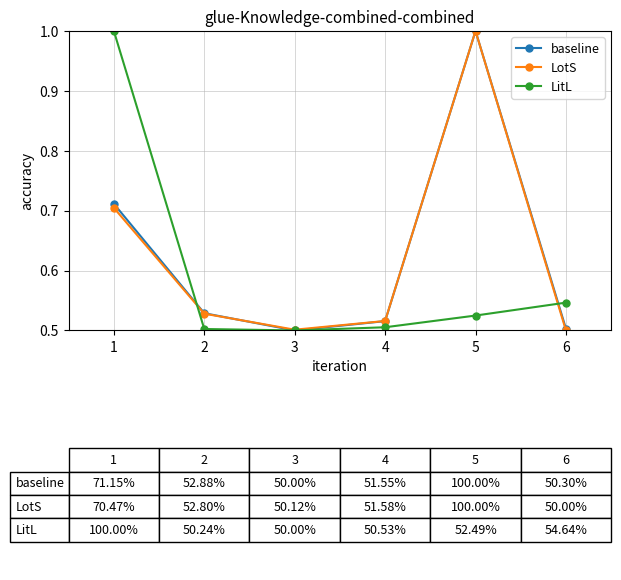

Which series changed the most between 5 and 6?

LotS